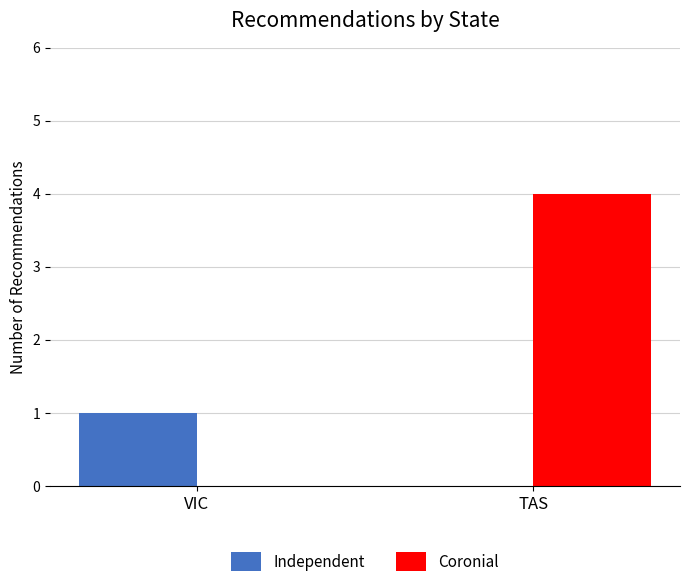

How many categories are shown in the chart?

2